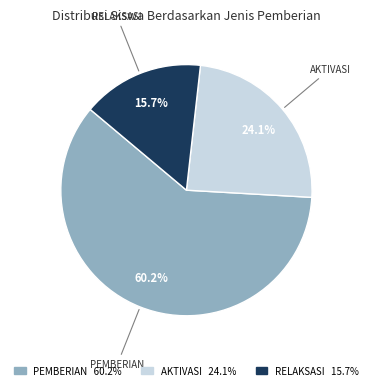

To the nearest percent, what is the average slice percentage?

33%